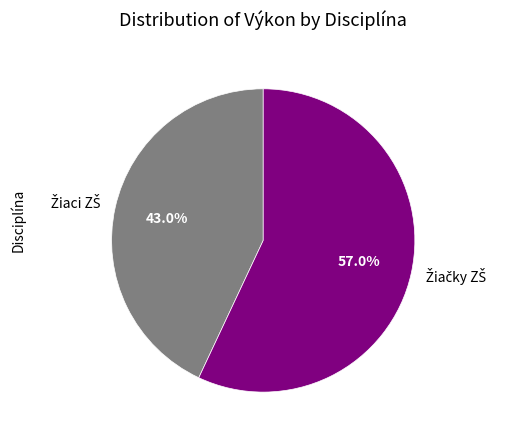

Does any single category account for the majority?

Yes